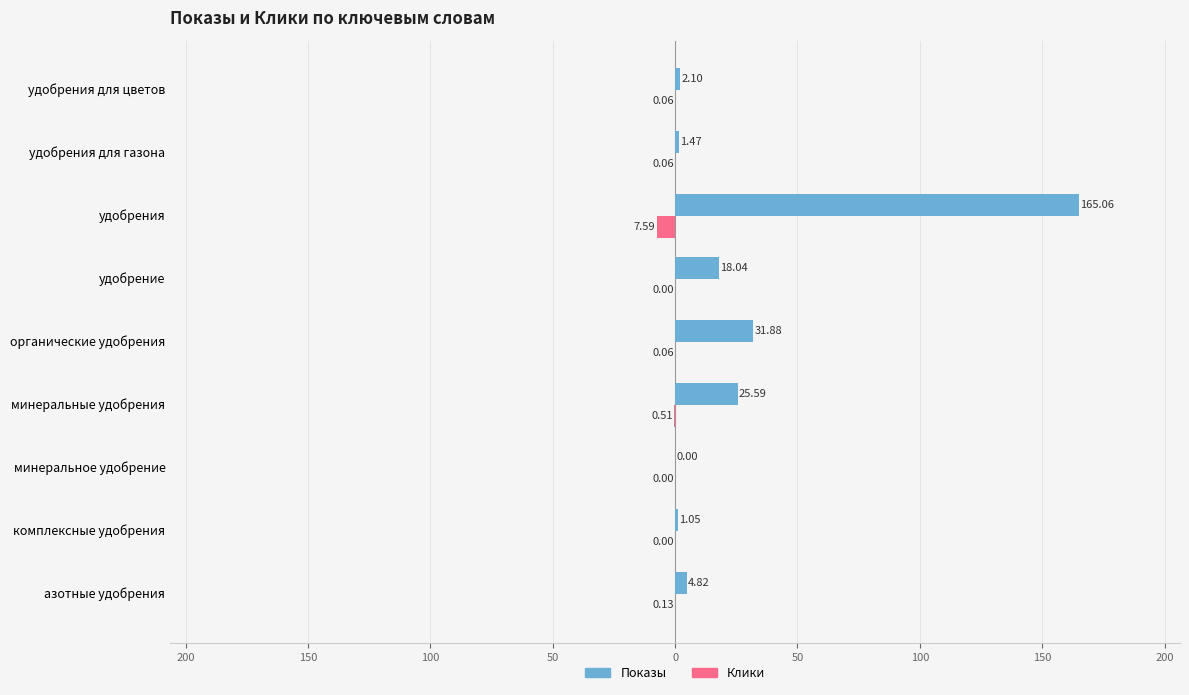

What are all the series names shown in the legend?

Показы, Клики